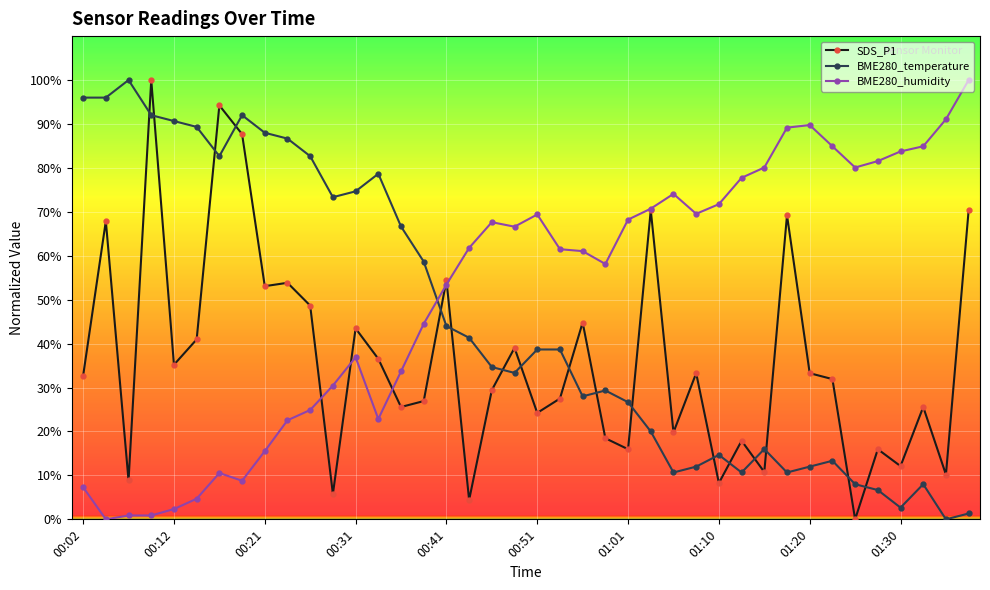

How many data points in BME280_temperature are less than 38?

20